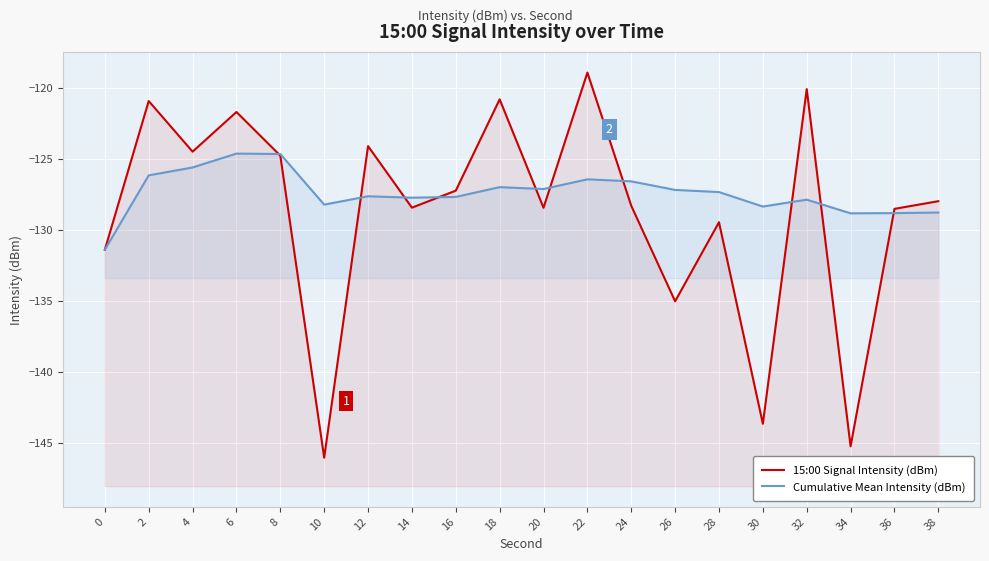

At how many categories does at least one series exceed -142?

20